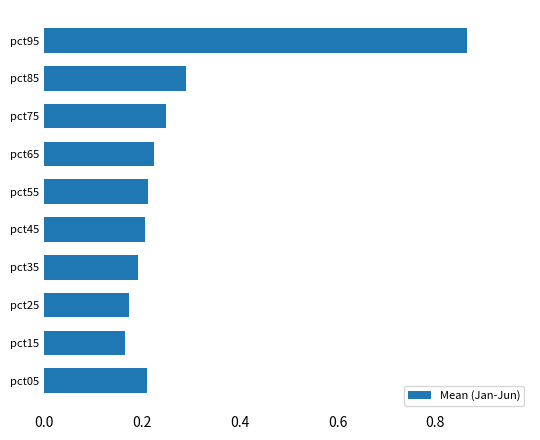

Which label corresponds to the largest value in the chart?

pct95